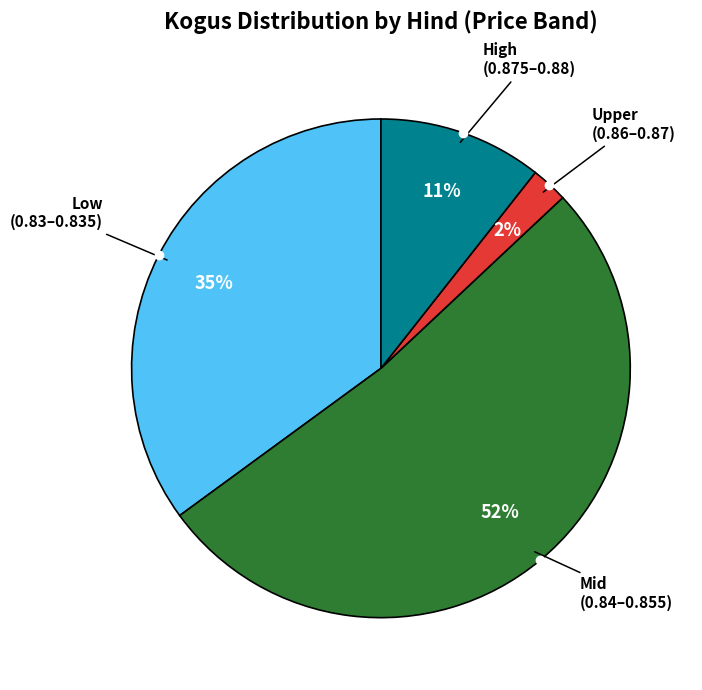

To the nearest percent, what is the average slice percentage?

25%